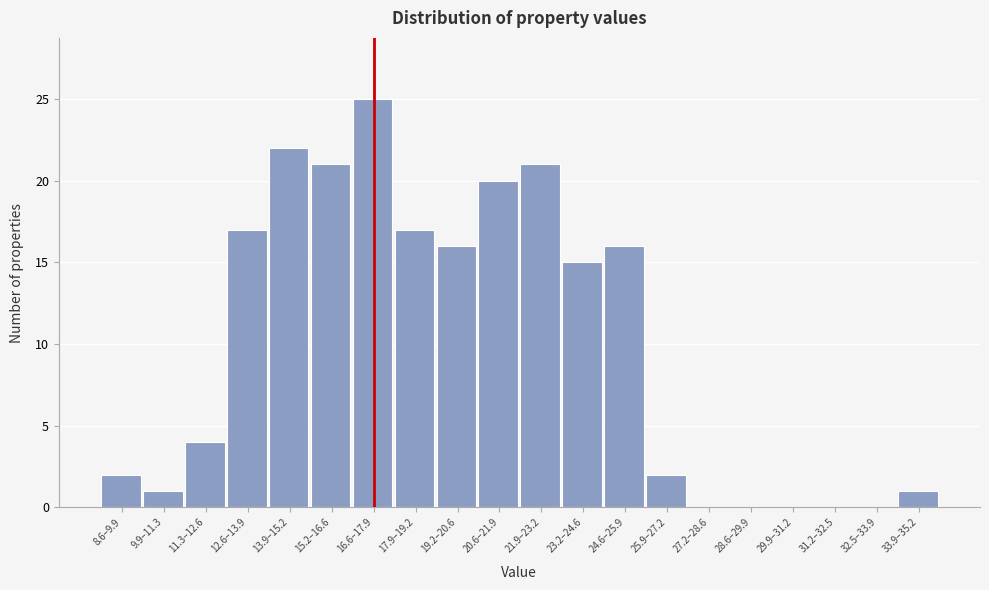

Reading right to left, extract all data points from this chart.

33.9–35.2=1	32.5–33.9=0	31.2–32.5=0	29.9–31.2=0	28.6–29.9=0	27.2–28.6=0	25.9–27.2=2	24.6–25.9=16	23.2–24.6=15	21.9–23.2=21	20.6–21.9=20	19.2–20.6=16	17.9–19.2=17	16.6–17.9=25	15.2–16.6=21	13.9–15.2=22	12.6–13.9=17	11.3–12.6=4	9.9–11.3=1	8.6–9.9=2